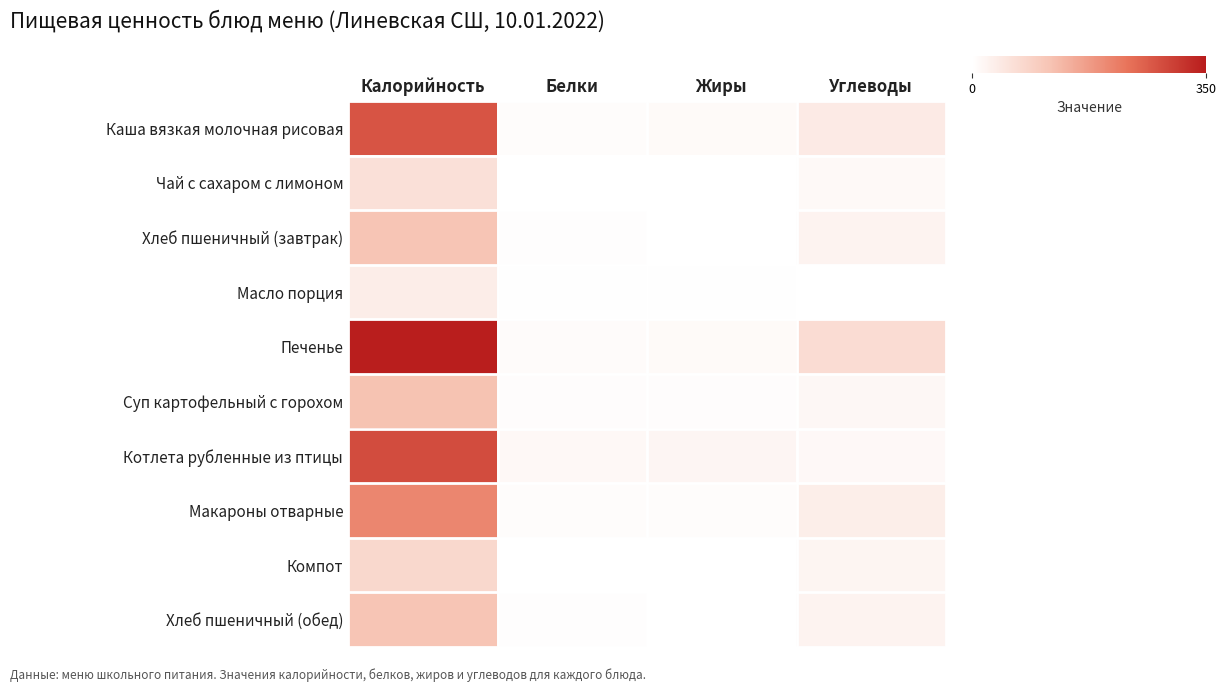

Rank the series by their maximum value, from lowest to highest.

Масло порция, Чай с сахаром с лимоном, Компот, Хлеб пшеничный (завтрак), Хлеб пшеничный (обед), Суп картофельный с горохом, Макароны отварные, Каша вязкая молочная рисовая, Котлета рубленные из птицы, Печенье